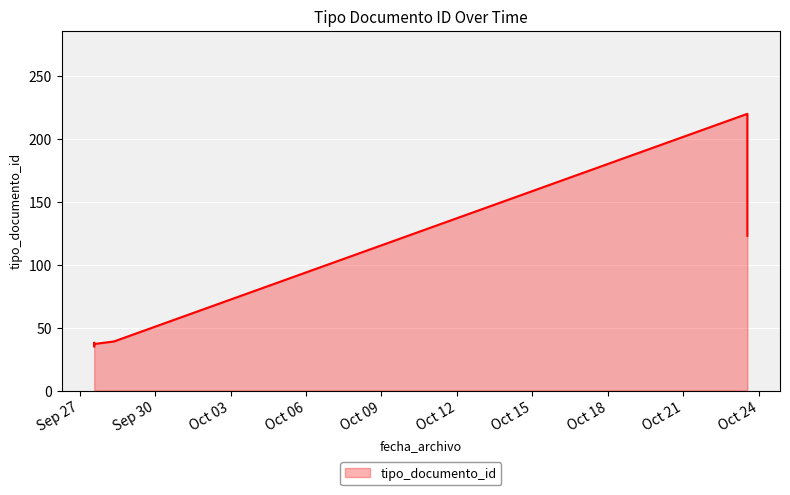

At which category does the chart reach its peak across all series?

2023-10-23 13:03:27